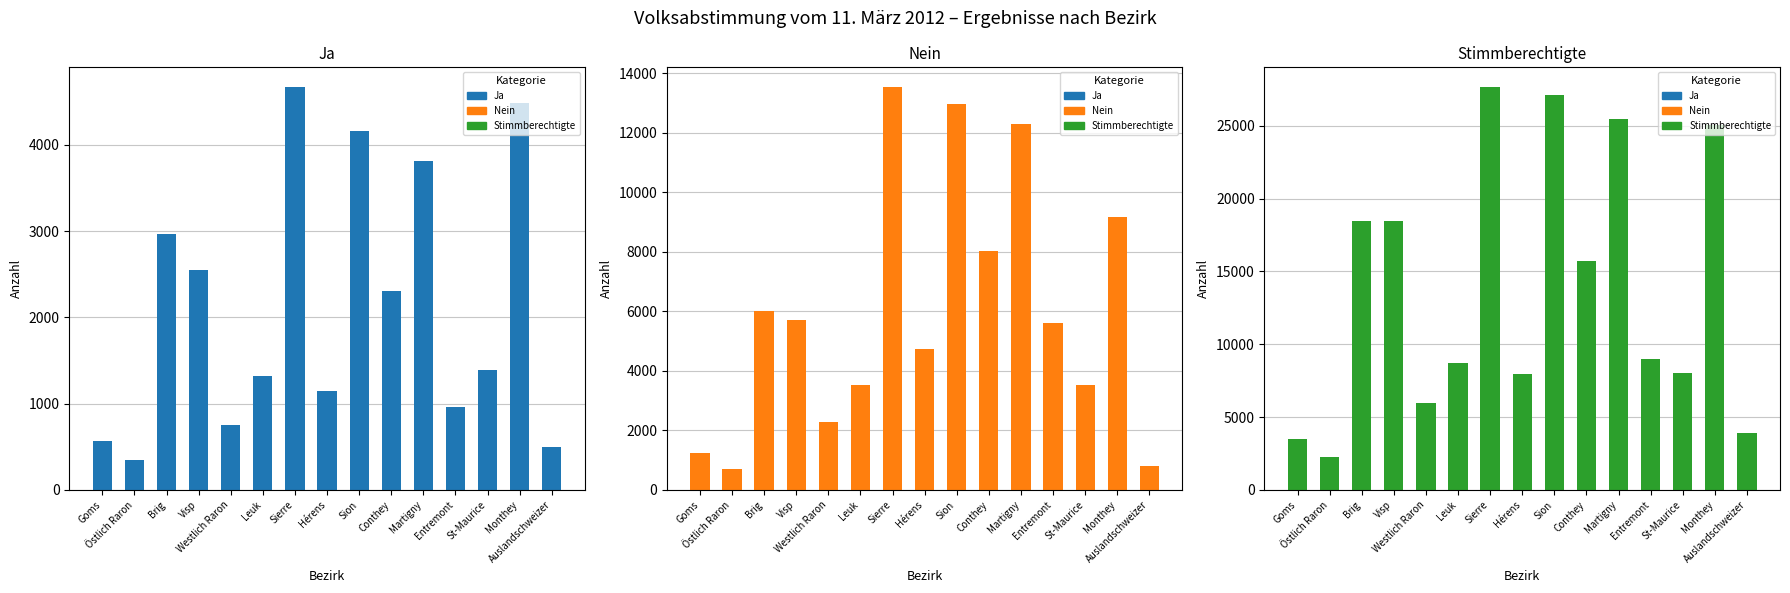

At which category does the chart reach its minimum across all series?

Östlich Raron